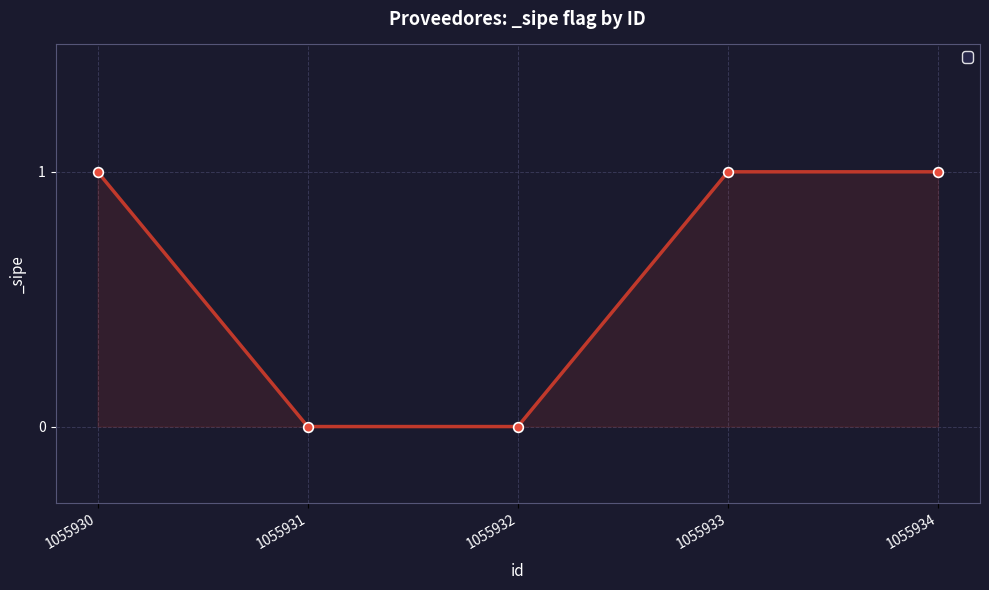

Between 1055932 and 1055934, which is larger?

1055934